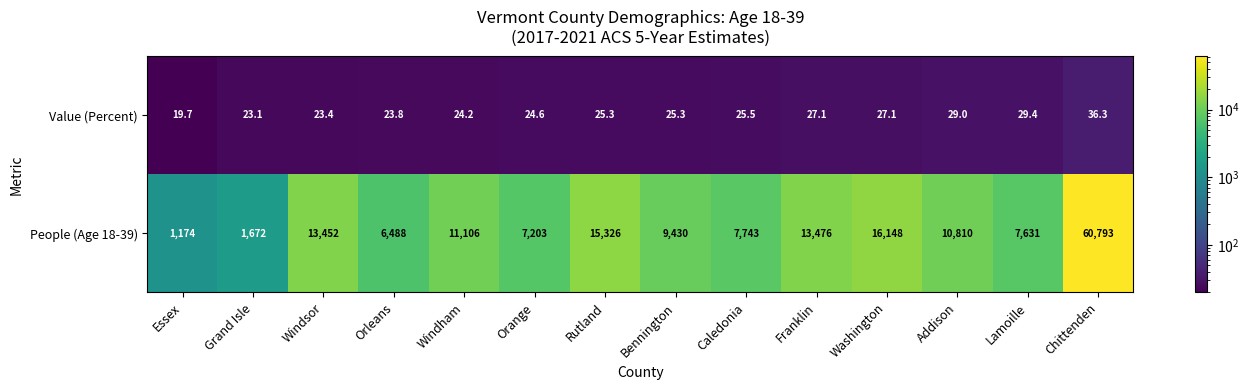

Reading left to right, list all the values displayed in this chart.

Value (Percent): Essex=19.7	Grand Isle=23.1	Windsor=23.4	Orleans=23.8	Windham=24.2	Orange=24.6	Rutland=25.3	Bennington=25.3	Caledonia=25.5	Franklin=27.1	Washington=27.1	Addison=29.0	Lamoille=29.4	Chittenden=36.3
People (Age 18-39): Essex=1174.0	Grand Isle=1672.0	Windsor=13452.0	Orleans=6488.0	Windham=11106.0	Orange=7203.0	Rutland=15326.0	Bennington=9430.0	Caledonia=7743.0	Franklin=13476.0	Washington=16148.0	Addison=10810.0	Lamoille=7631.0	Chittenden=60793.0